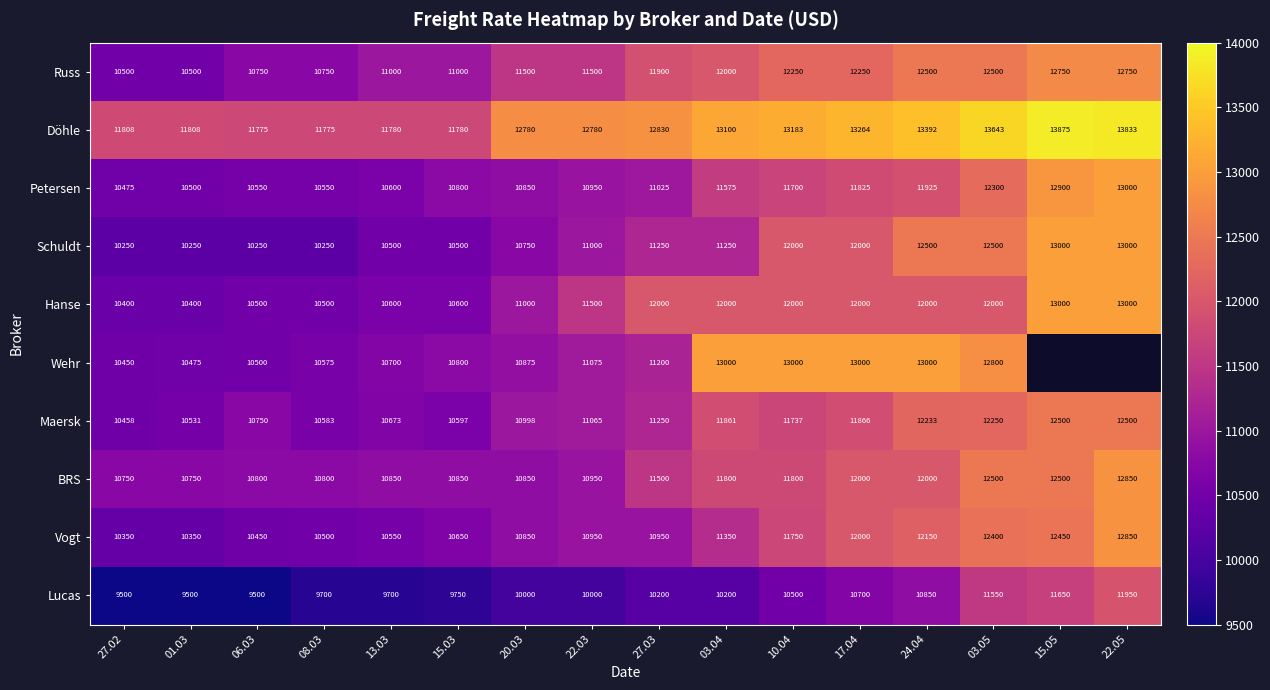

The Petersen series shows 5805.3 at 24.04. True or false?

False